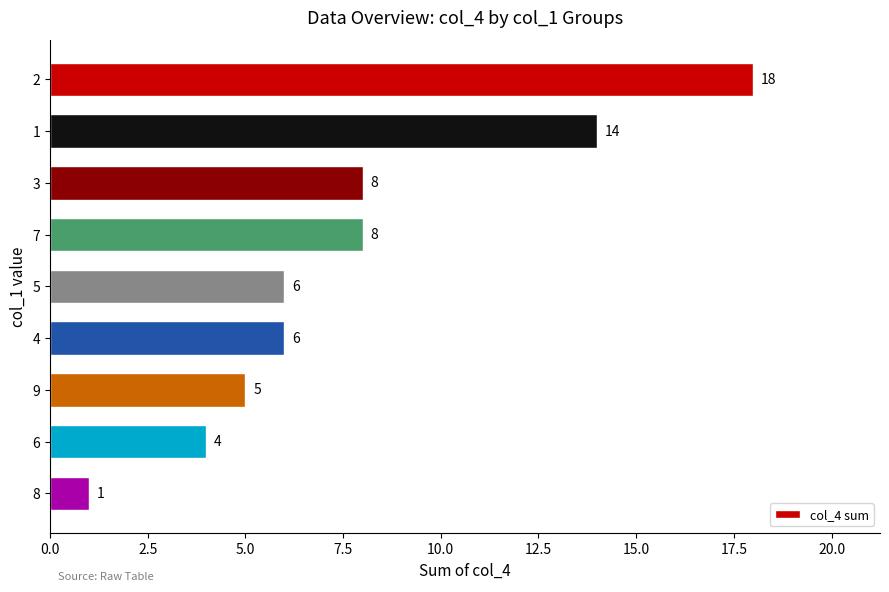

Is it true that the value at 8 is 2?

False